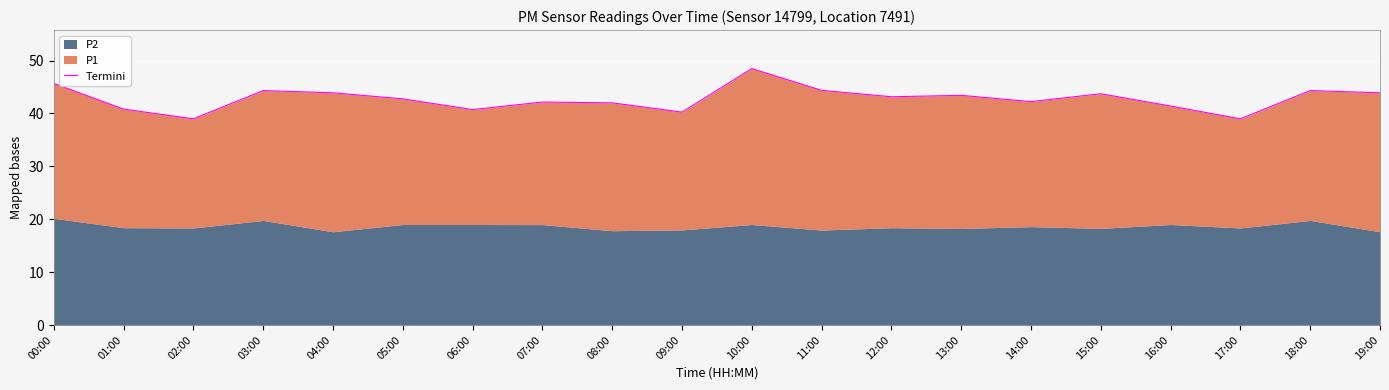

What is the difference between the values at 18:00 and 11:00?

0.1